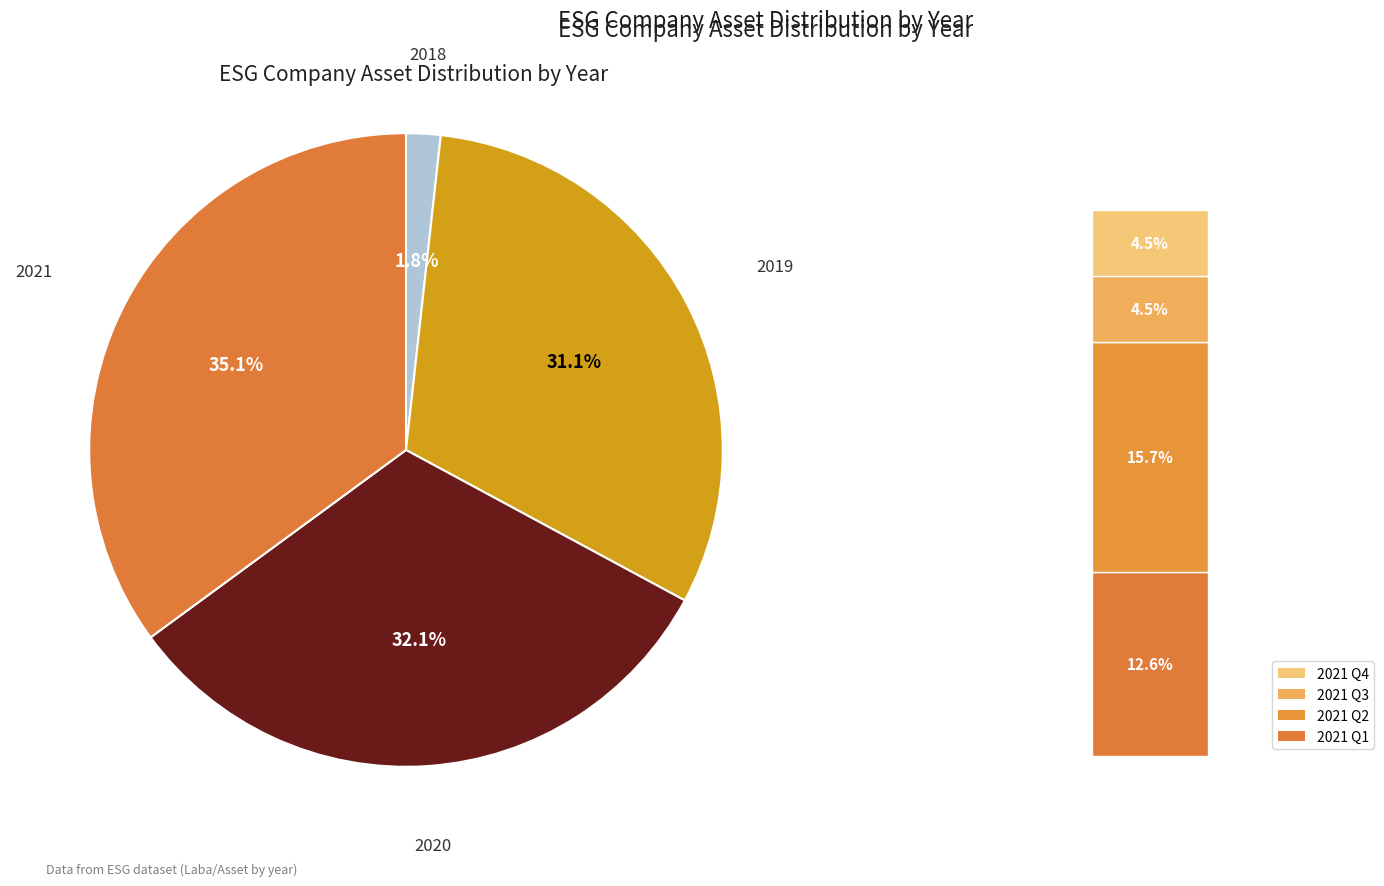

How many slices are in this pie chart?

4